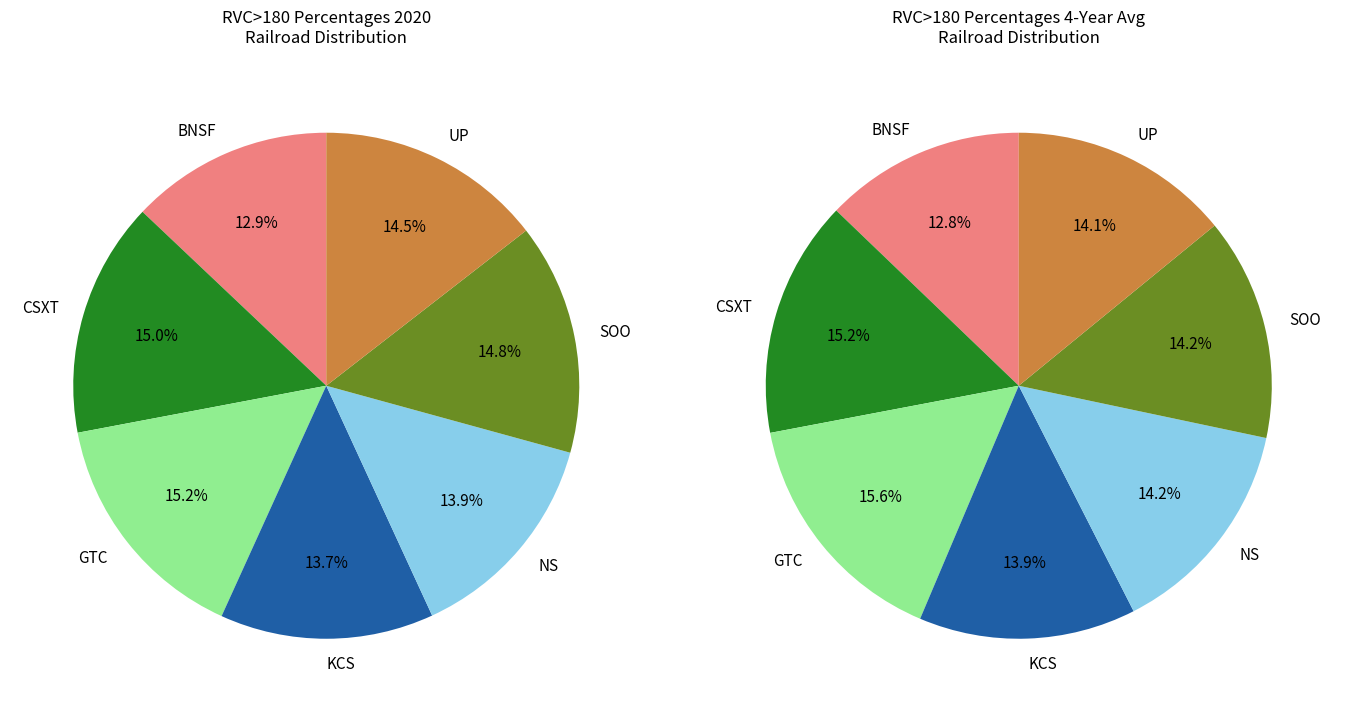

Which slice is the smallest?

BNSF